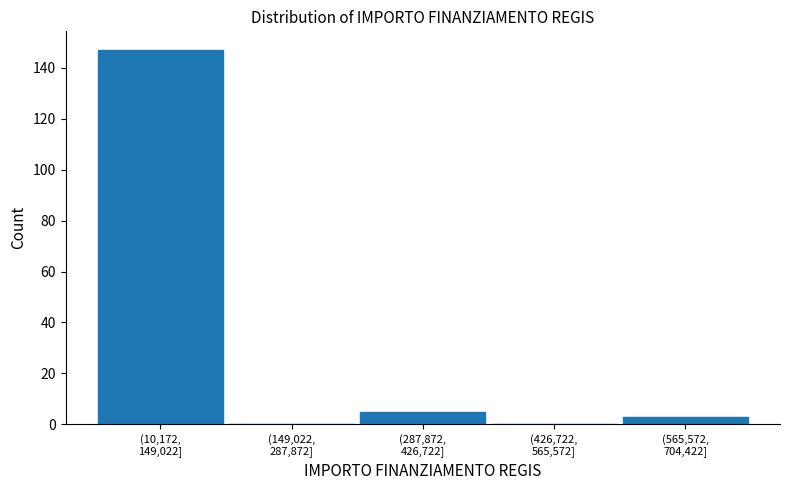

What is the maximum value shown in the chart?

147